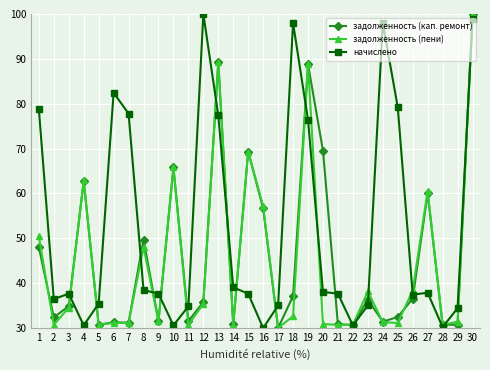

What is the spread (max minus min) of values at 15?

31.7